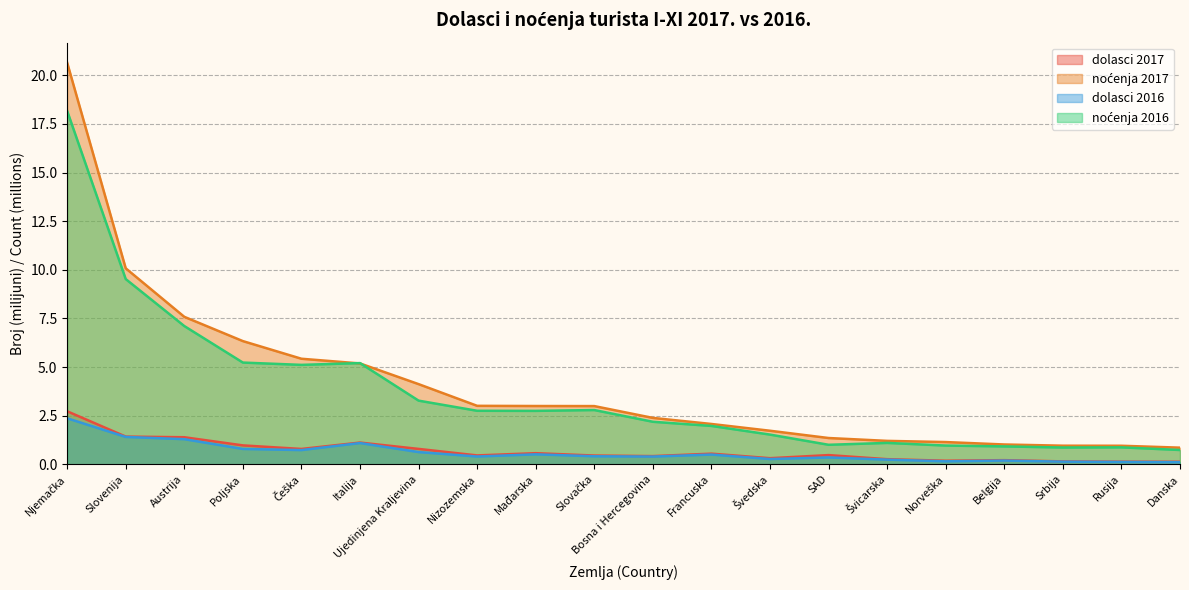

How many values in the noćenja 2017 series are below 2?

8